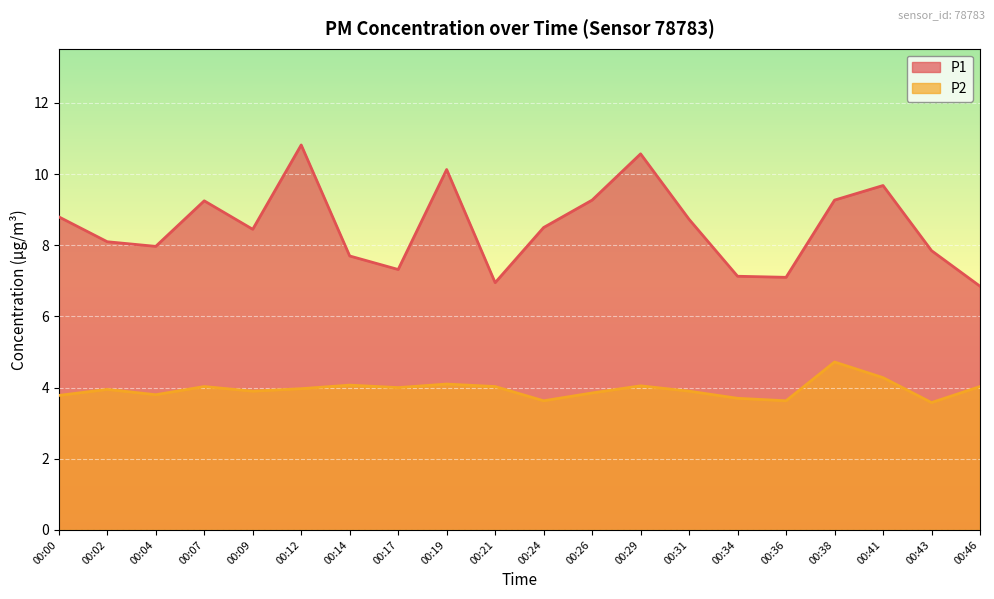

What is the value of the P2 point at the 4th from the left?

4.0